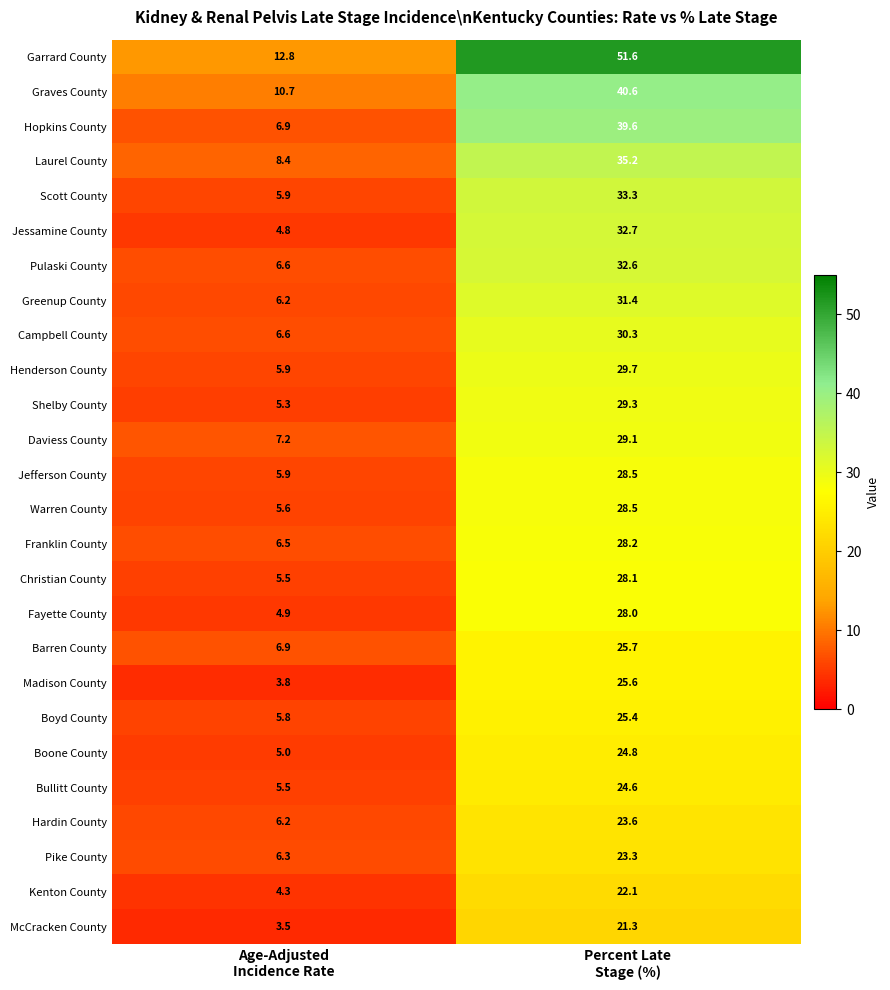

What is the minimum value shown in the chart?

3.5